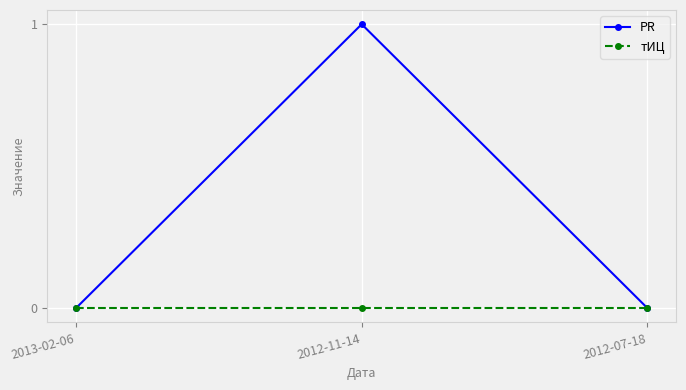

True or false: PR has a value of 0 at 2012-07-18.

True